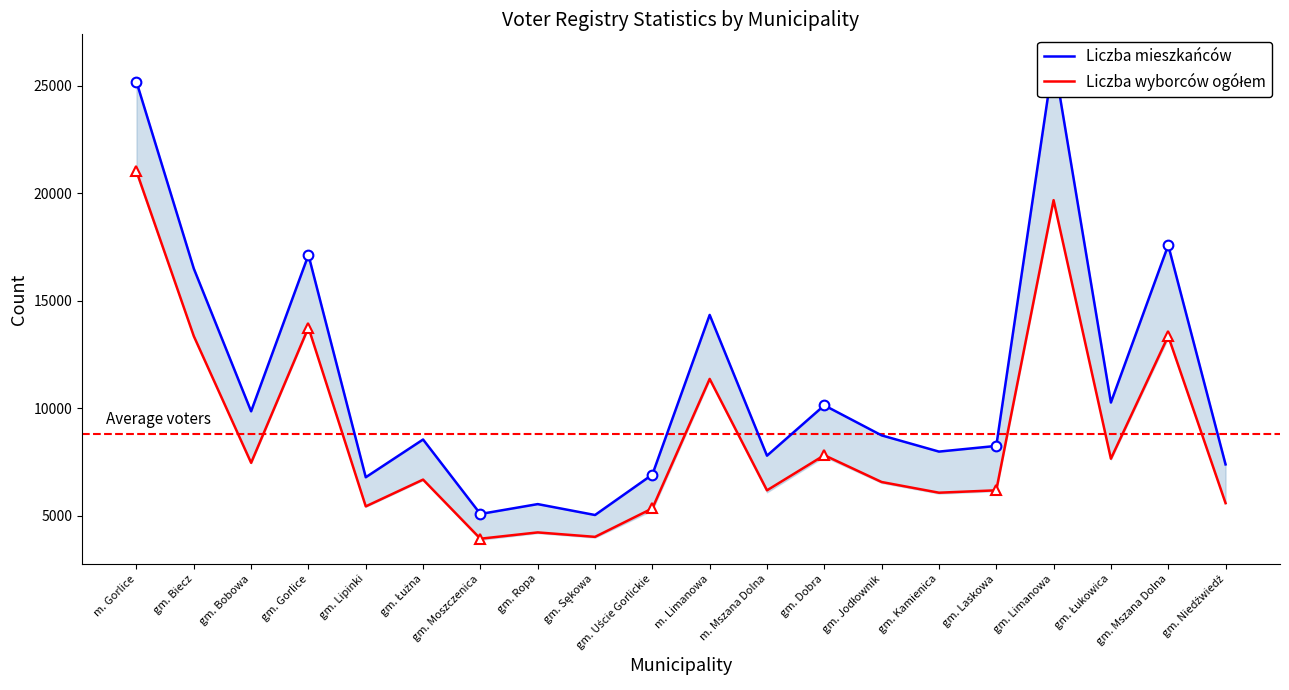

How many values in the Liczba mieszkańców series exceed 8739?

9